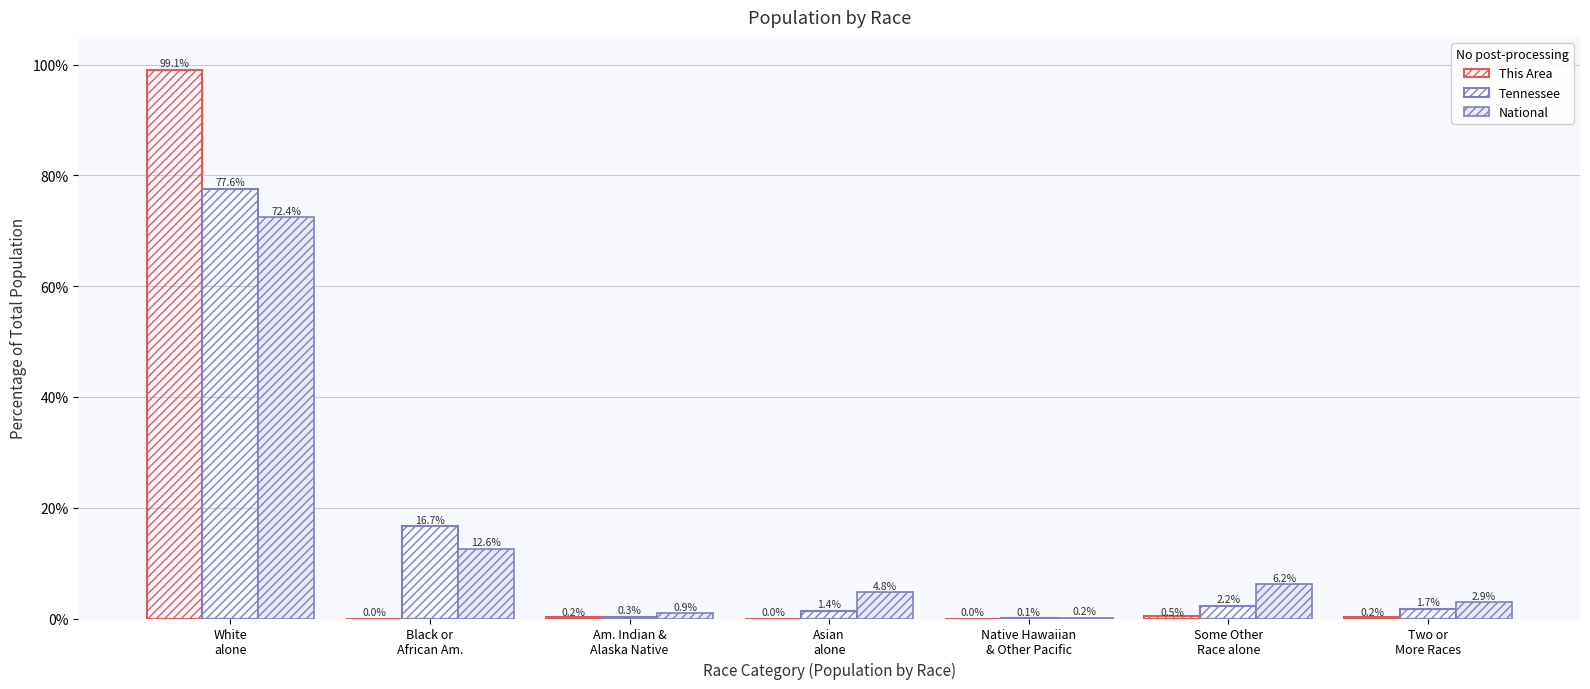

At how many categories does at least one series exceed 62?

1